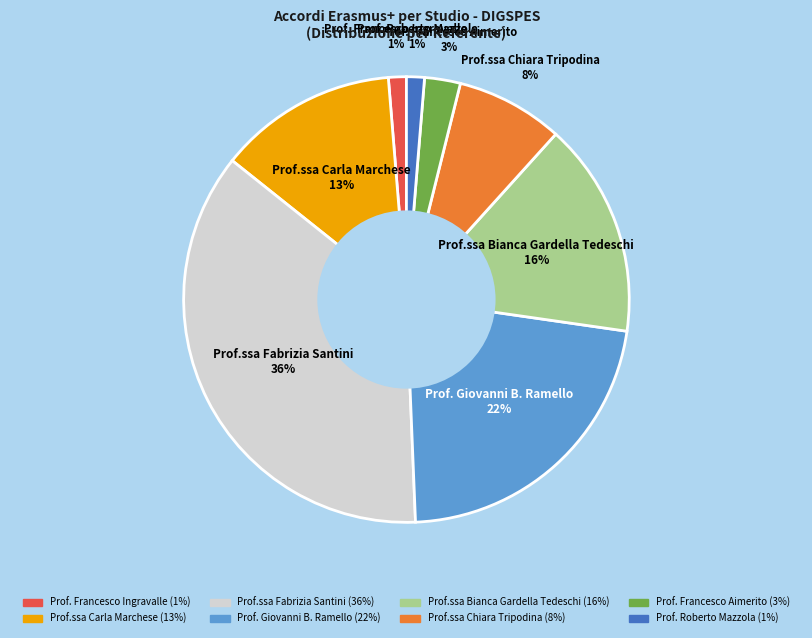

Between Prof. Francesco Aimerito and Prof.ssa Chiara Tripodina, which is larger?

Prof.ssa Chiara Tripodina